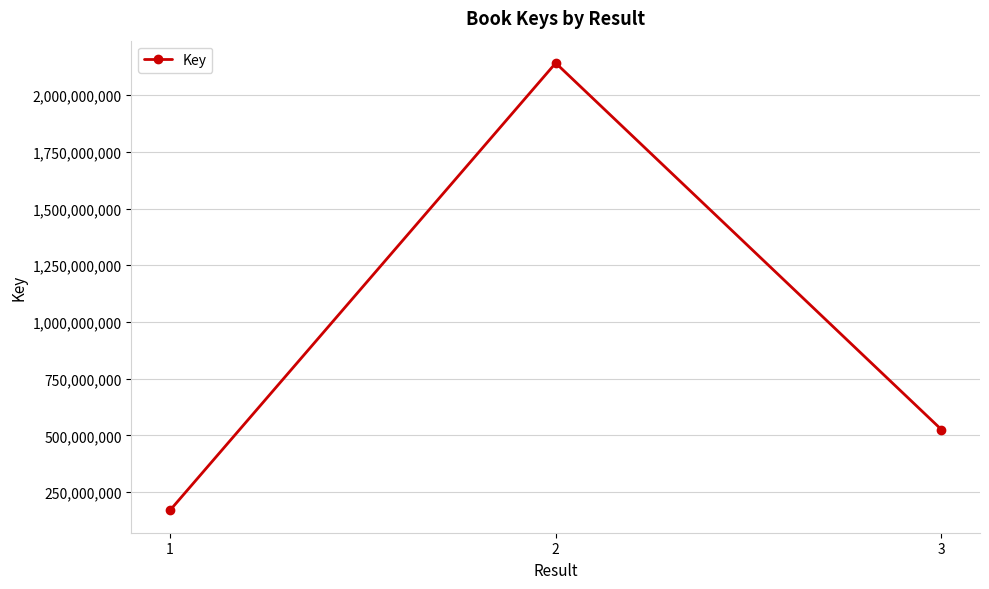

Is this an area chart (filled region under the line)?

No